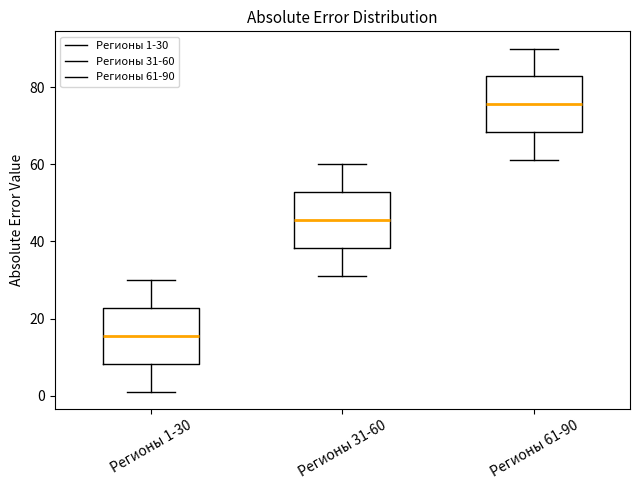

Where does the median line of the box for Регионы 31-60 sit on the y-axis? The values are not printed on the chart, so give them approximately, as read against the axis.

46